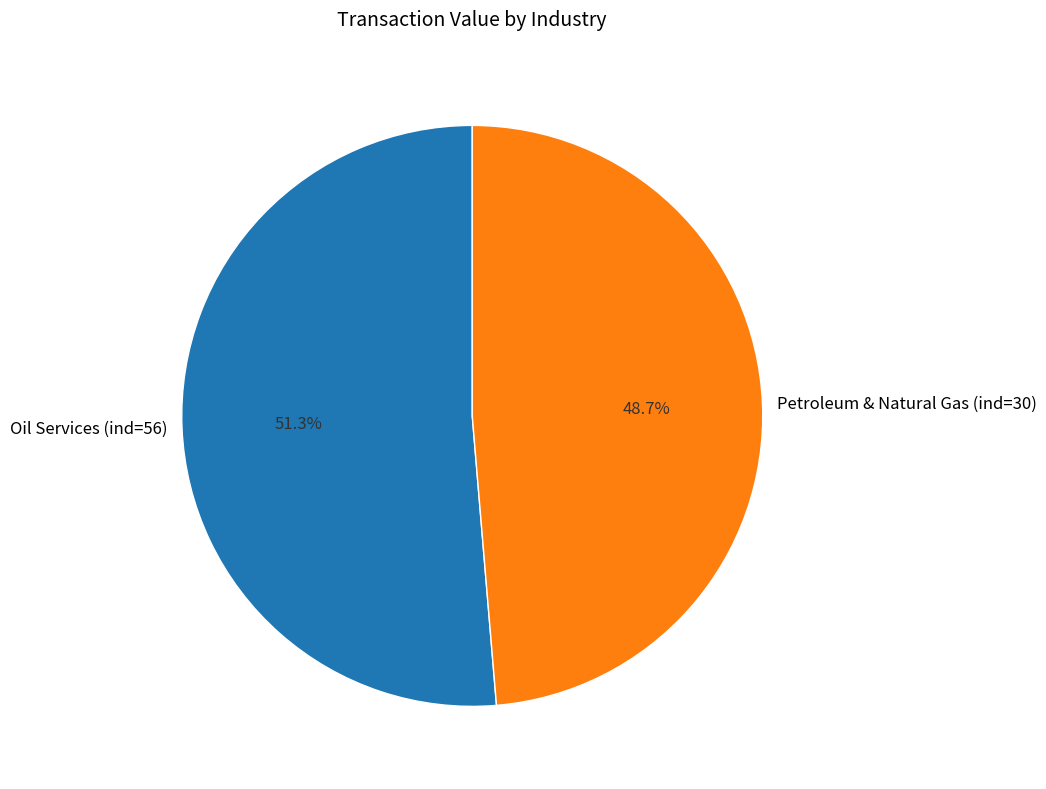

What is the largest slice in the pie chart?

Oil Services (ind=56)